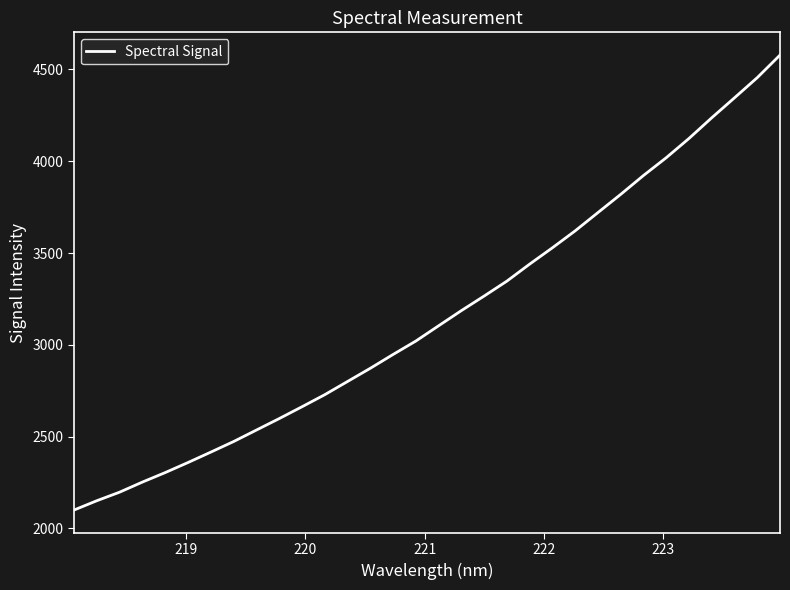

What is the minimum value shown in the chart?

2099.6